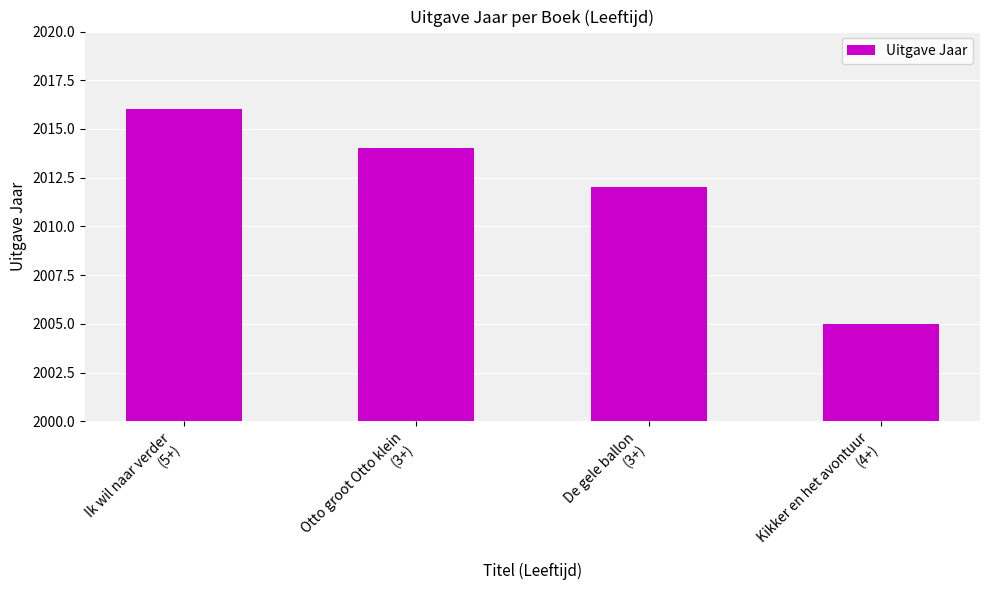

True or false: the data shows 3568 at Kikker en het avontuur
(4+).

False